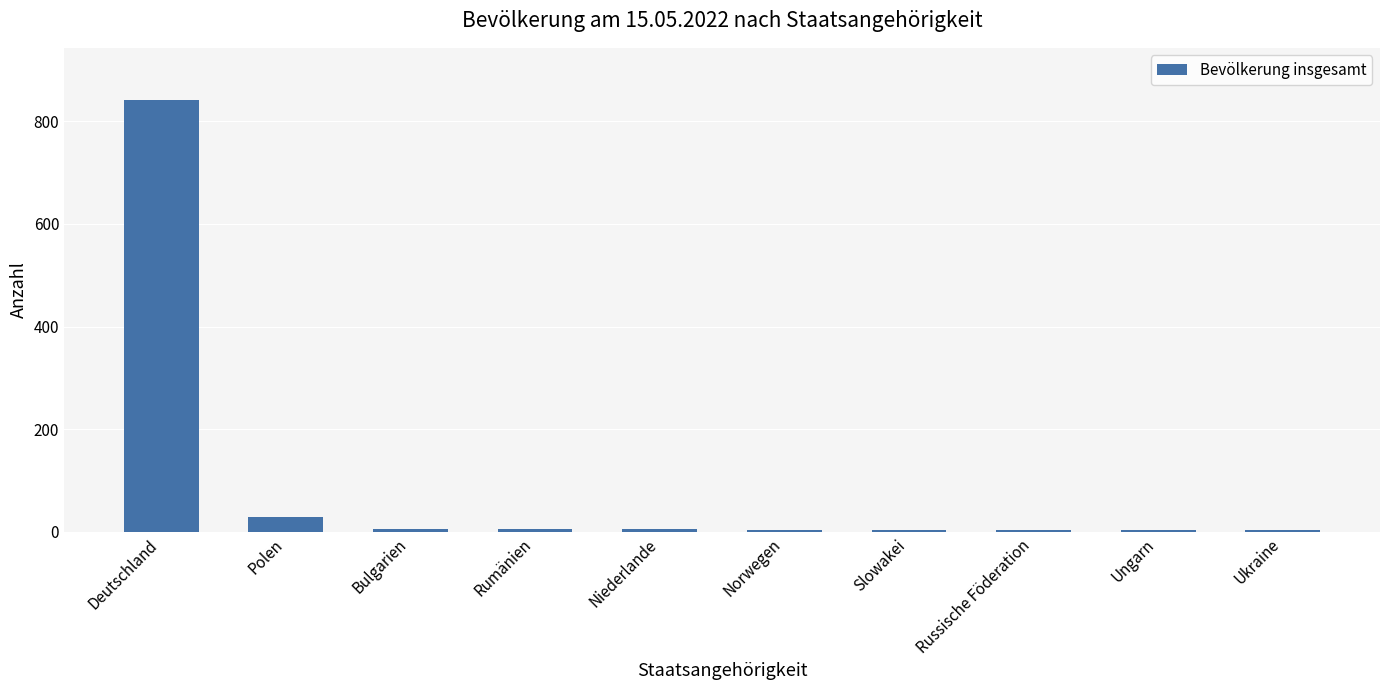

What is the sum of all values?

904